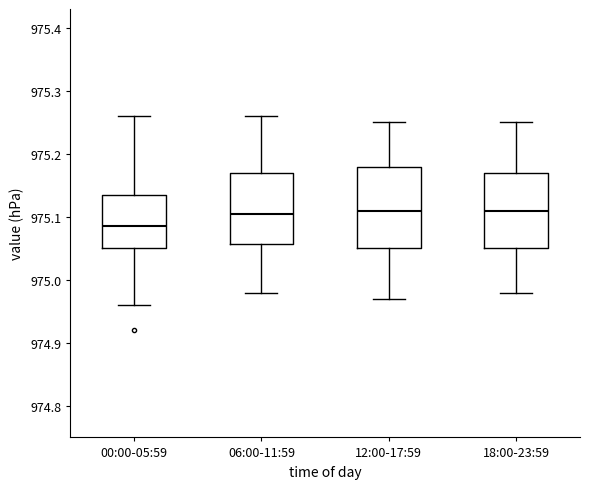

Where does the median line of the box for 00:00-05:59 sit on the y-axis? The values are not printed on the chart, so give them approximately, as read against the axis.

975.09